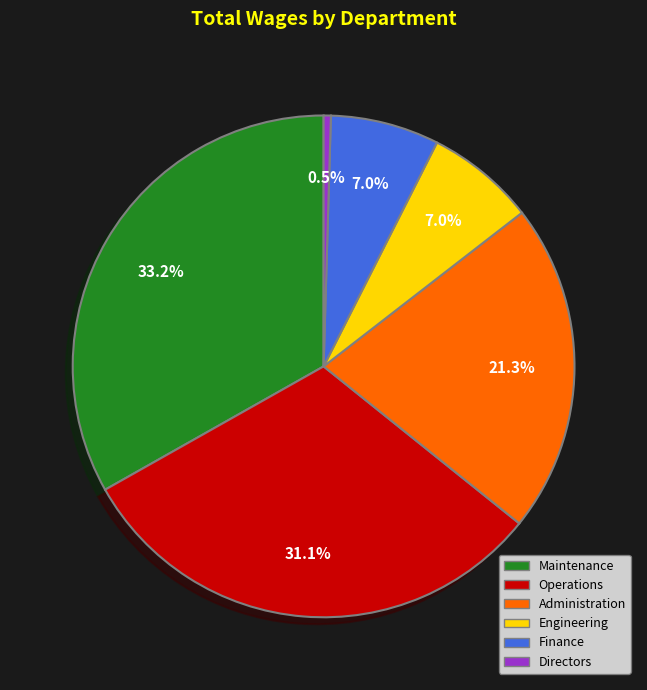

Is Maintenance the majority of the pie?

No